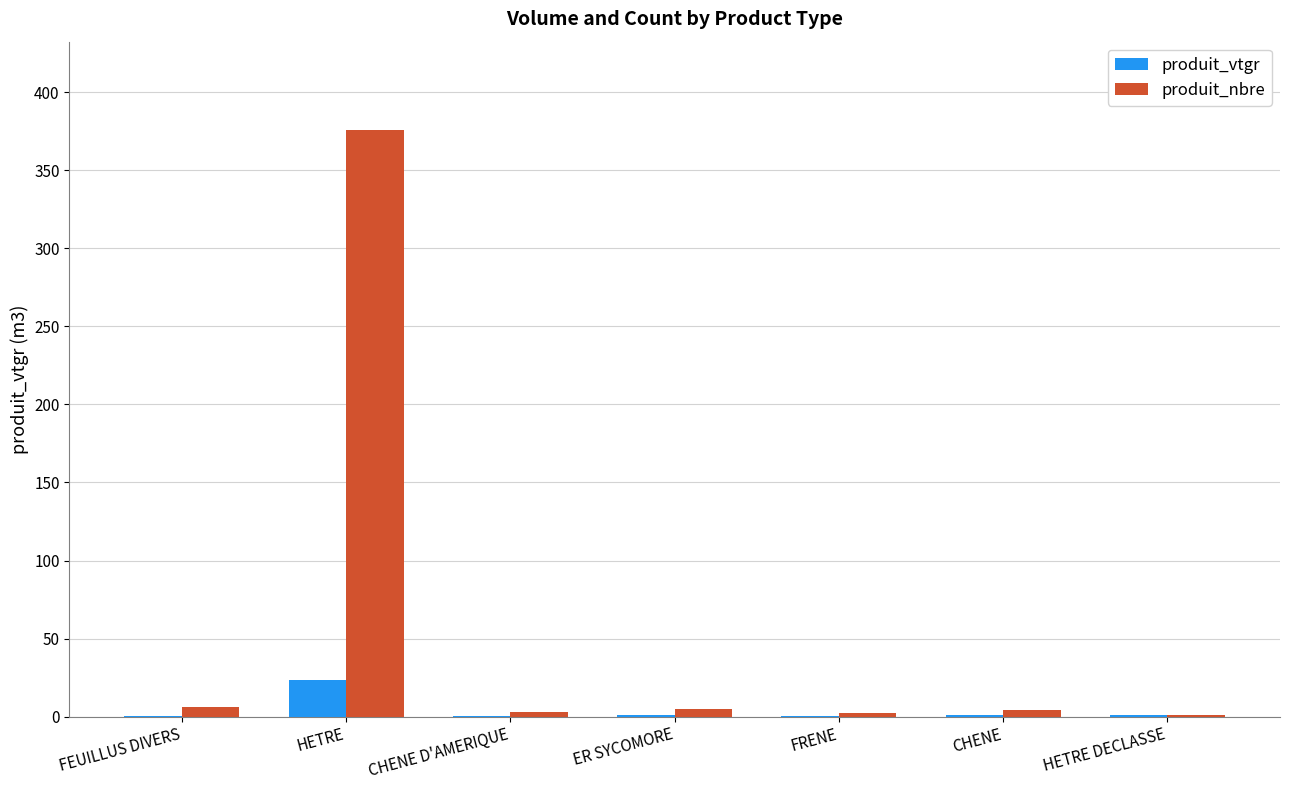

Between HETRE and ER SYCOMORE, which series saw the biggest shift?

produit_nbre